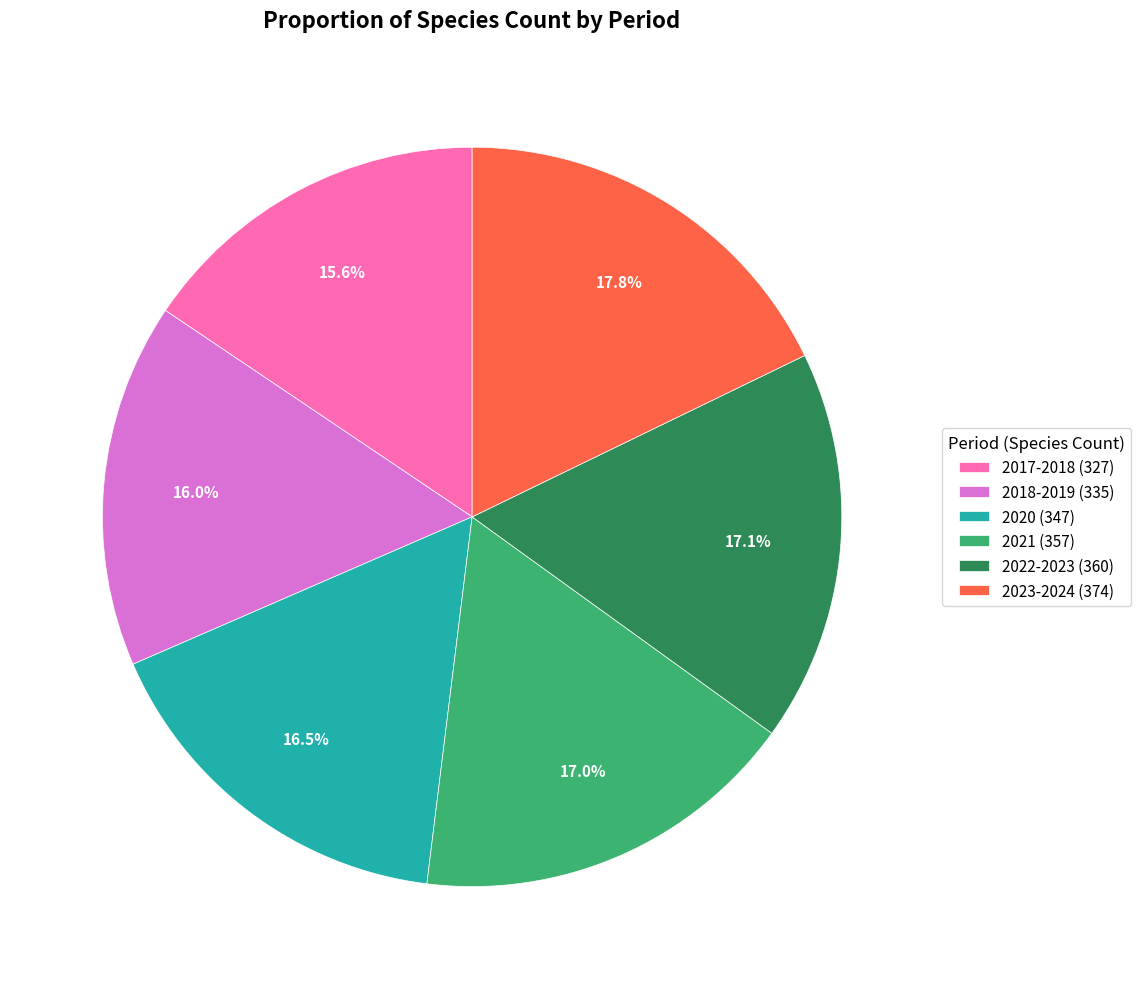

Is there a majority slice in this chart?

No